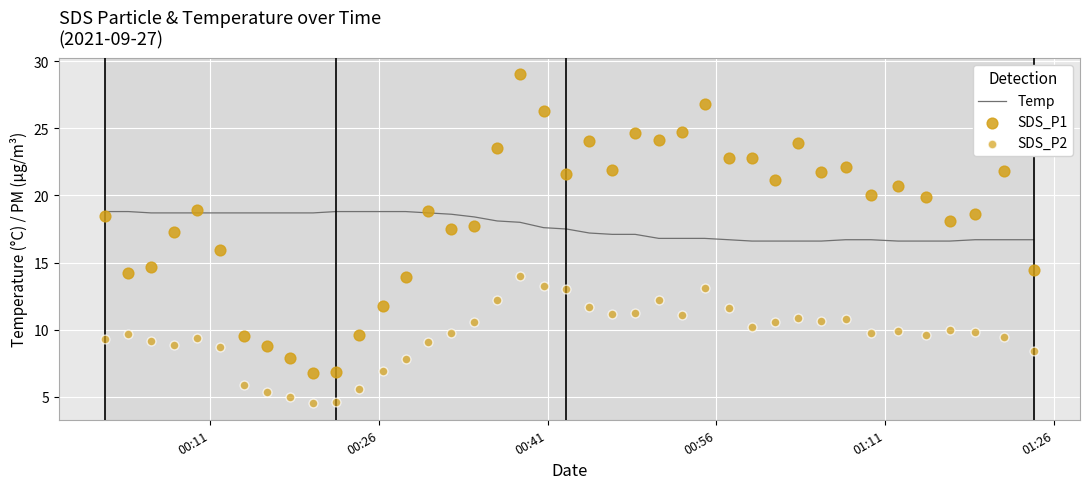

Which series reaches the minimum Y coordinate?

SDS_P2